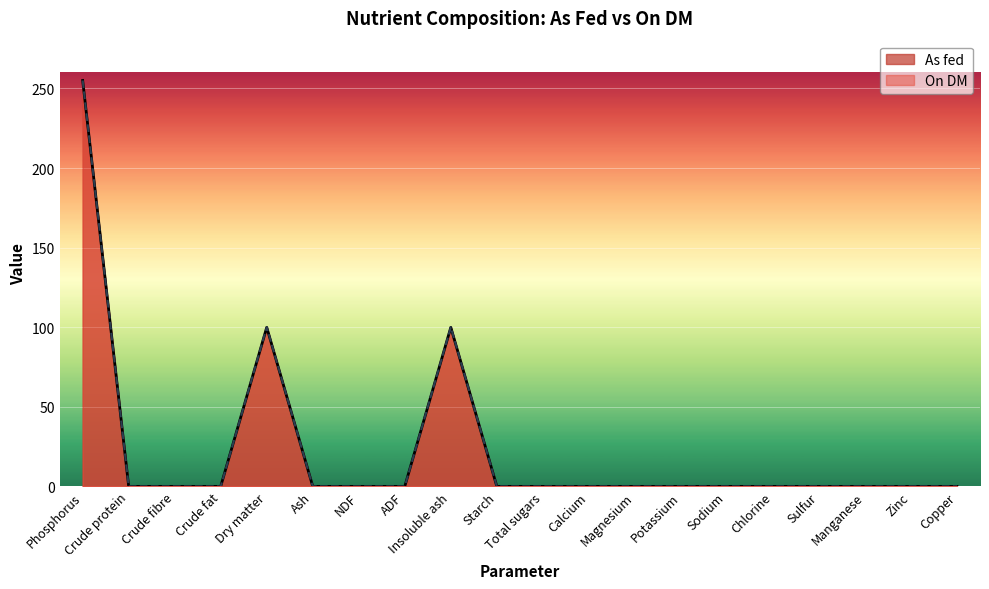

How many series are shown in this chart?

2